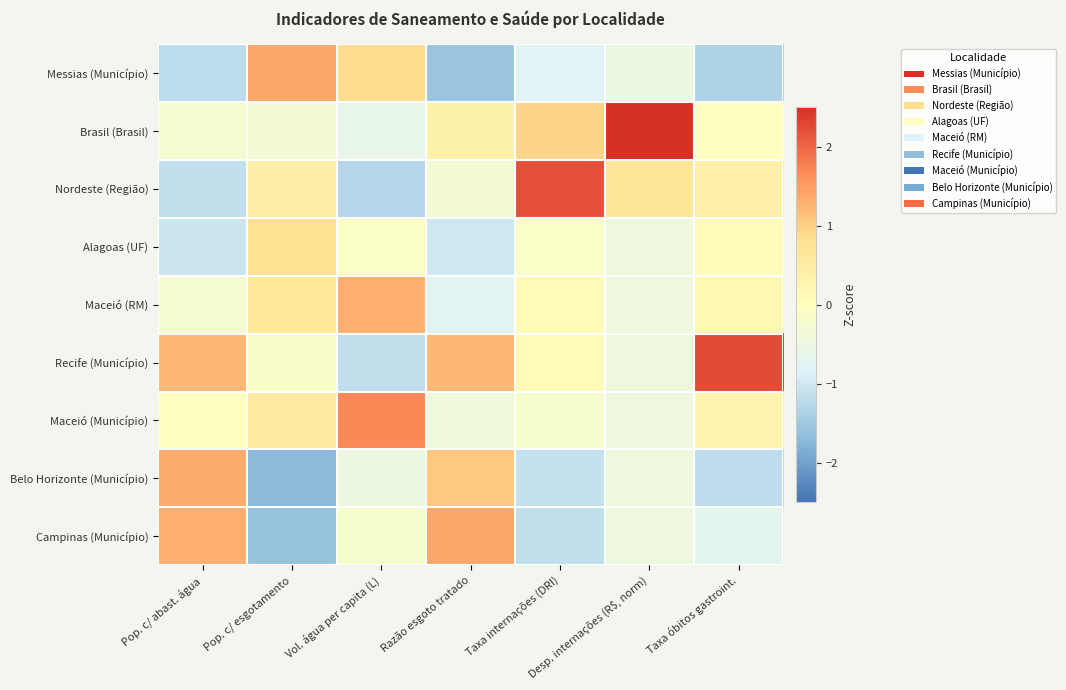

Count the number of data series in this chart.

9